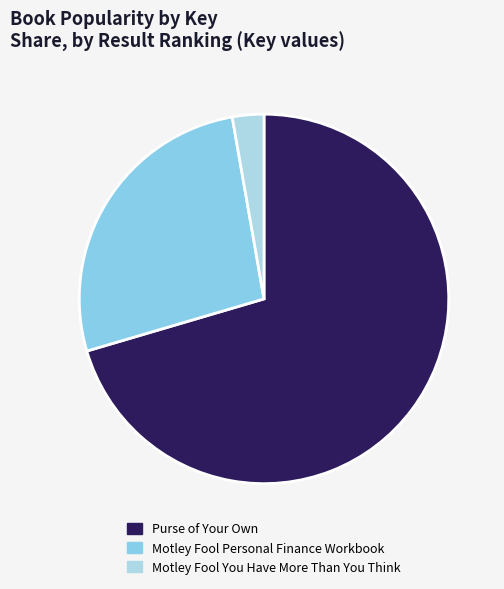

Rank the categories by value from lowest to highest.

Motley Fool You Have More Than You Think, Motley Fool Personal Finance Workbook, Purse of Your Own